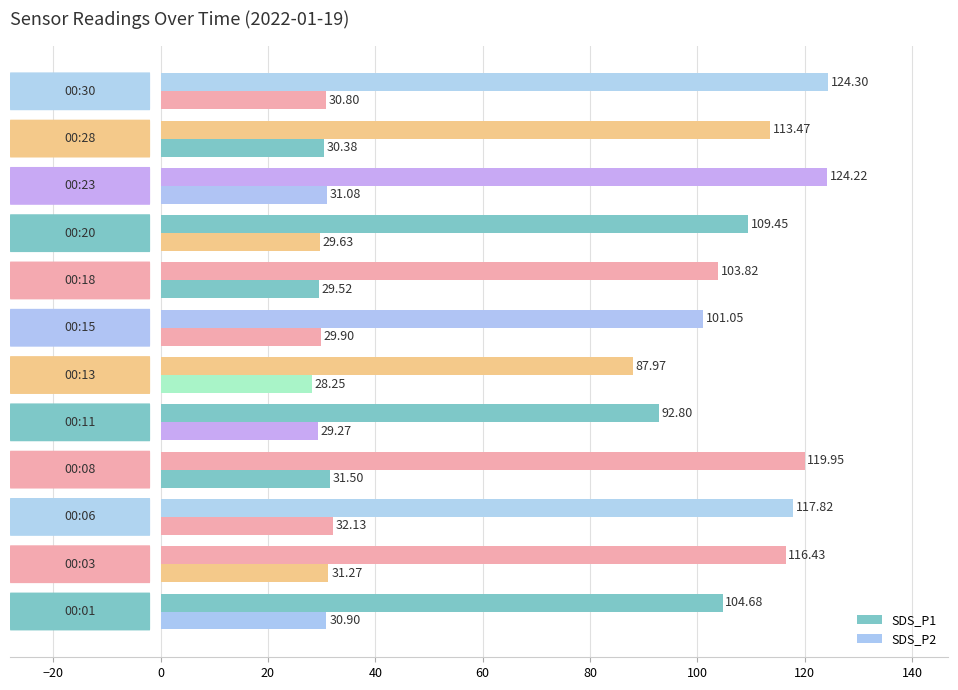

How many categories are shown in the chart?

12